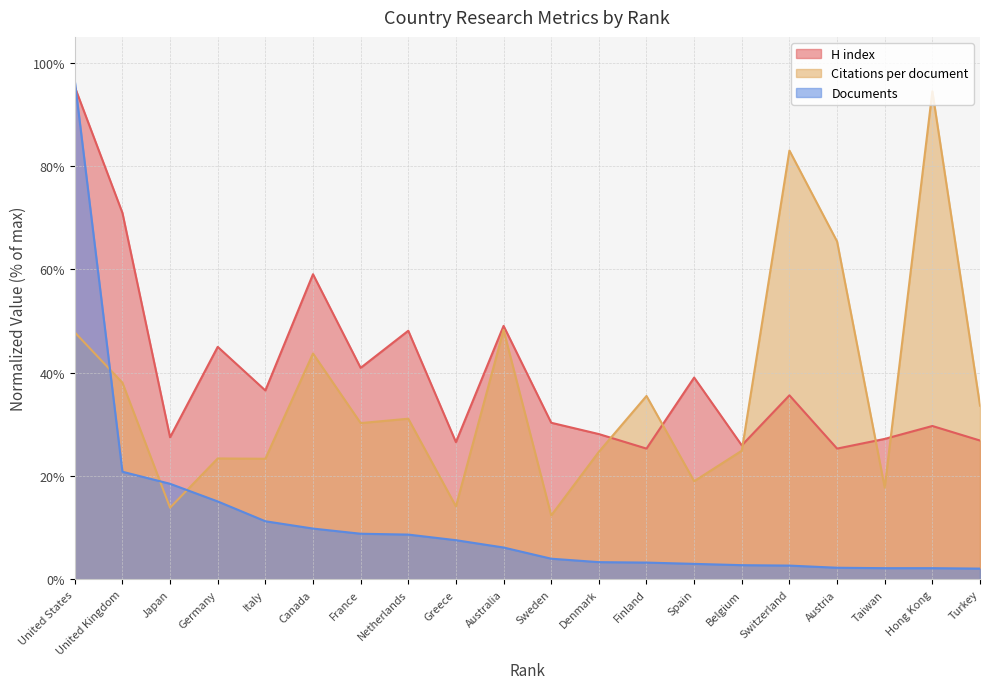

What is the difference between the Documents values at Netherlands and United States?

87.8